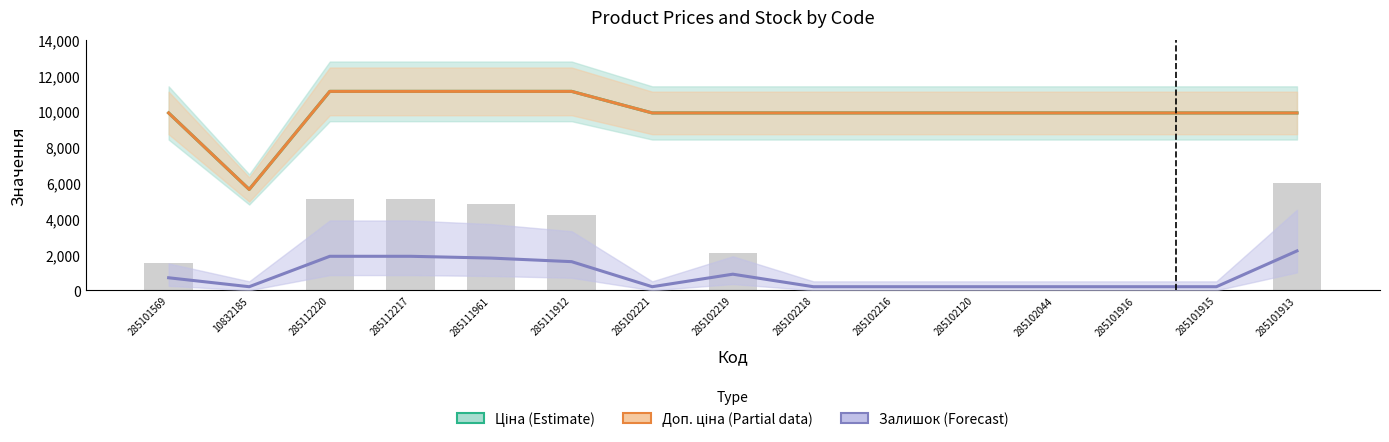

The value of Доп. ціна (Partial) at 285102044 is 9908.5. True or false?

True